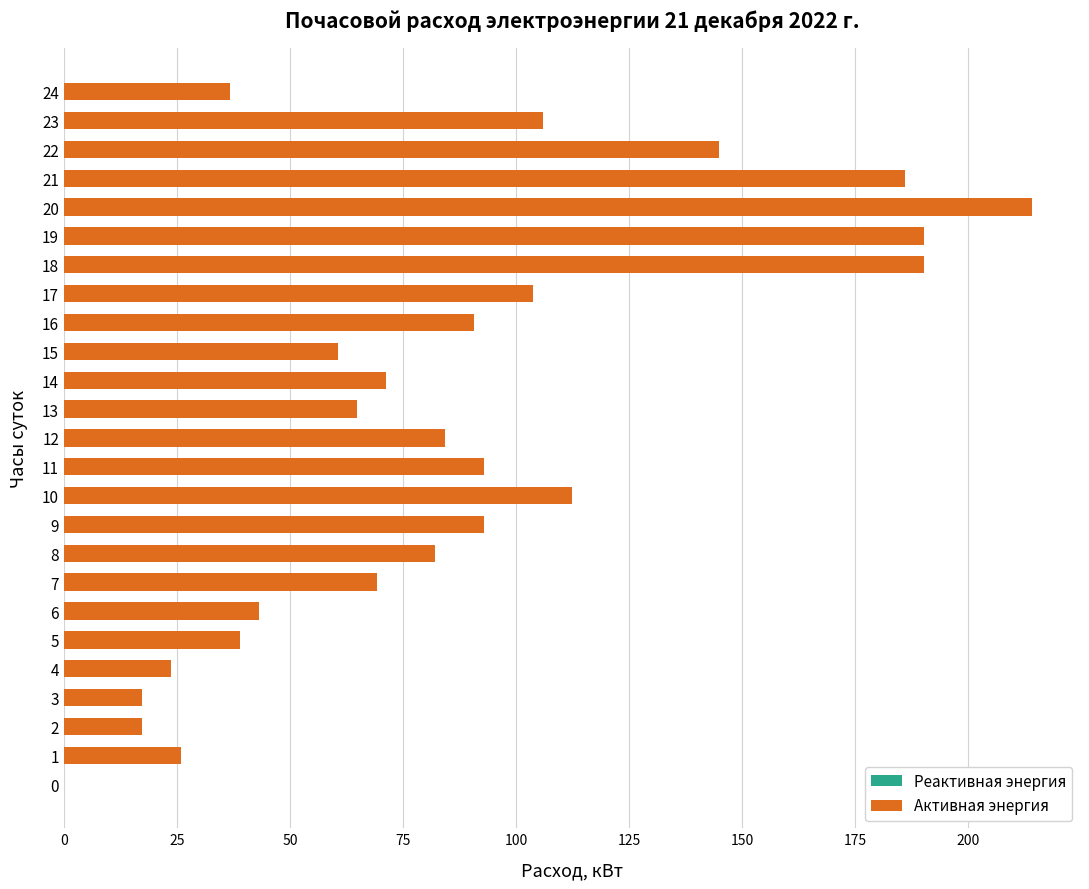

What is the change in value from 4 to 22?

+121.1